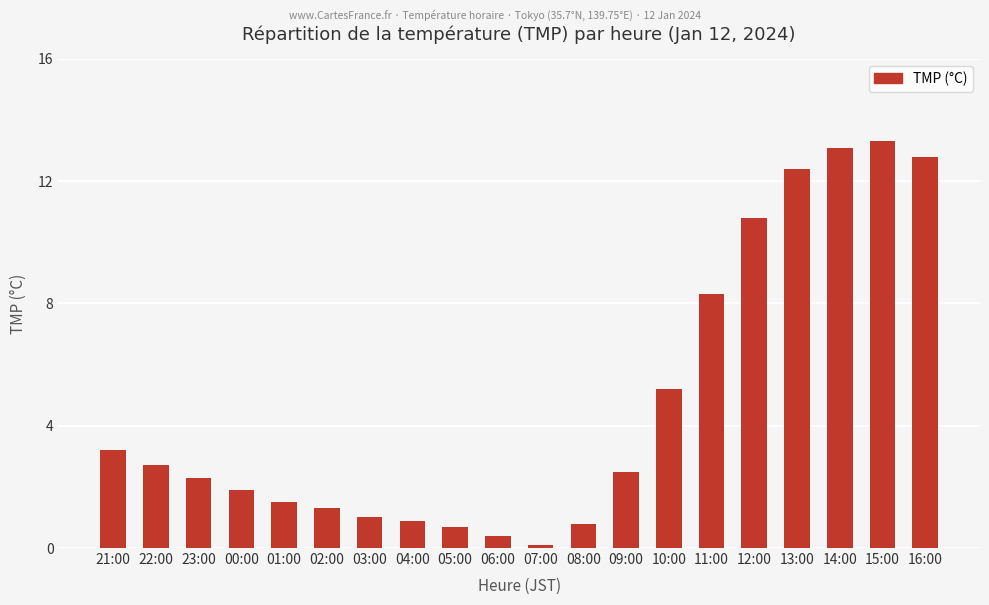

What is the sum of the values at 16:00 and 00:00?

14.7